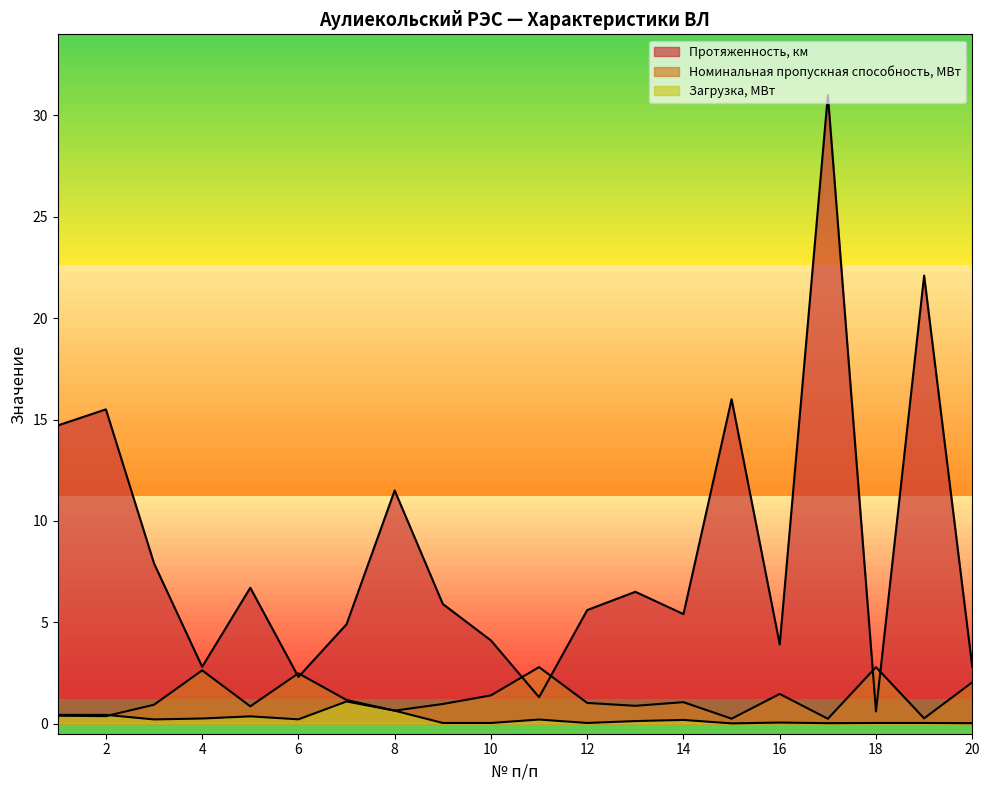

Reading left to right, transcribe all the data shown in this chart.

Протяженность, км: 14.7	15.5	7.9	2.8	6.7	2.3	4.9	11.5	5.9	4.1	1.3	5.6	6.5	5.4	16.0	3.9	31.0	0.6	22.1	2.8
Номинальная пропускная способность, МВт: 0.4	0.4	0.9	2.6	0.9	2.5	1.2	0.6	1.0	1.4	2.8	1.0	0.9	1.1	0.2	1.5	0.2	2.8	0.3	2.0
Загрузка, МВт: 0.4	0.4	0.2	0.2	0.4	0.2	1.1	0.6	0.0	0.0	0.2	0.0	0.1	0.2	0.0	0.1	0.0	0.0	0.0	0.0